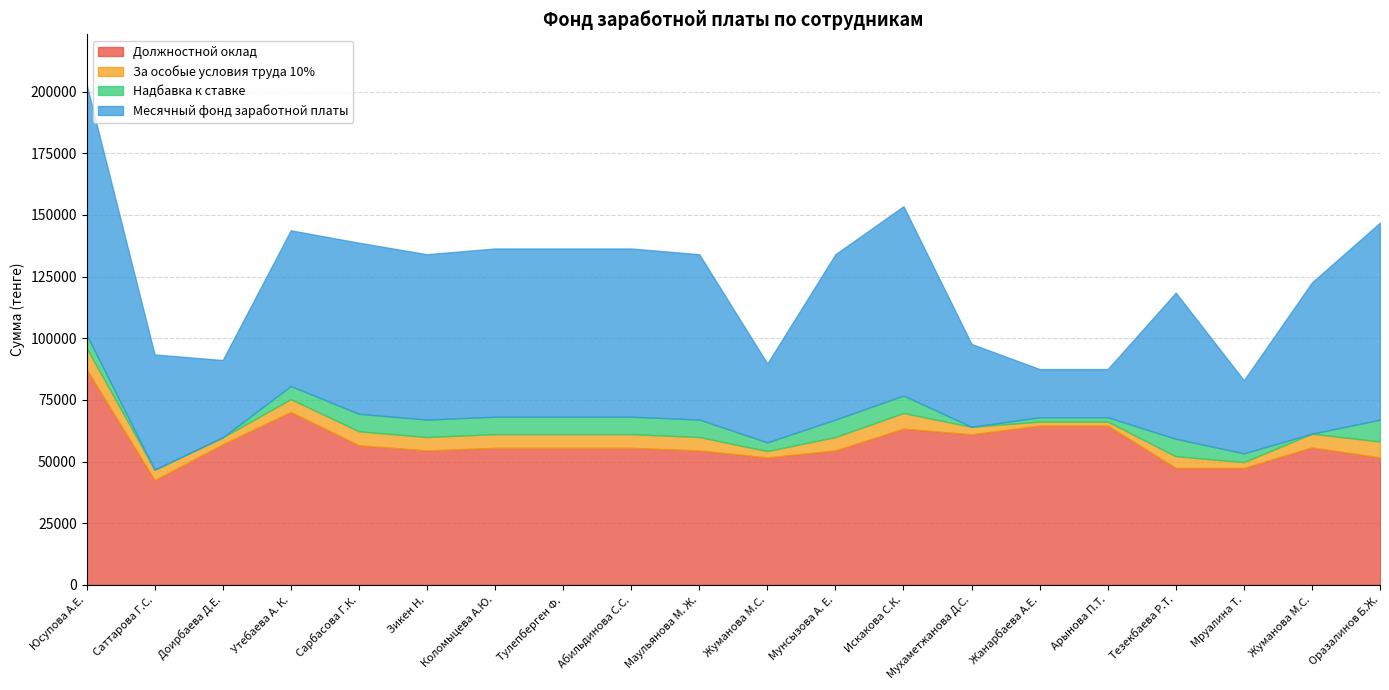

What are all the series names shown in the legend?

Должностной оклад, За особые условия труда 10%, Надбавка к ставке, Месячный фонд заработной платы